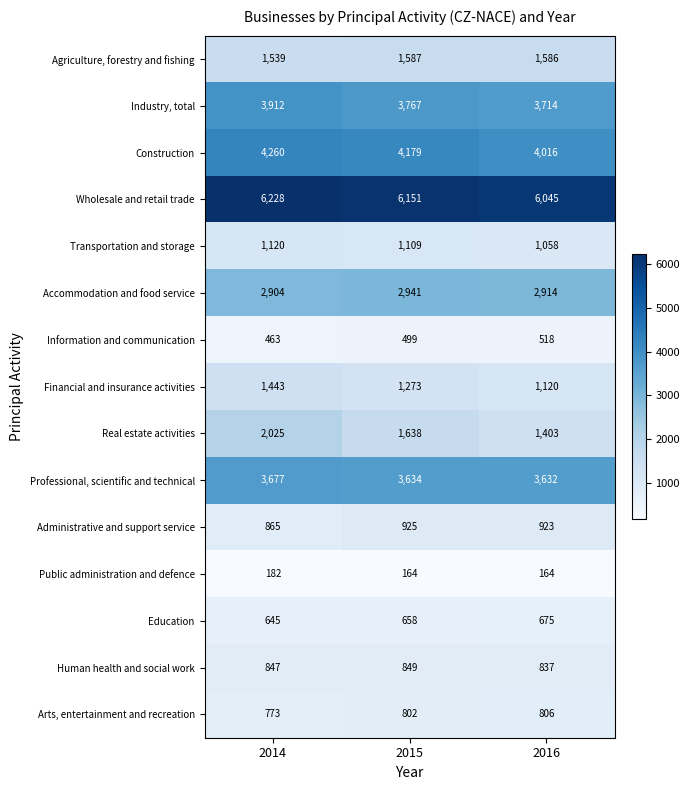

What is the average value of the Human health and social work series?

844